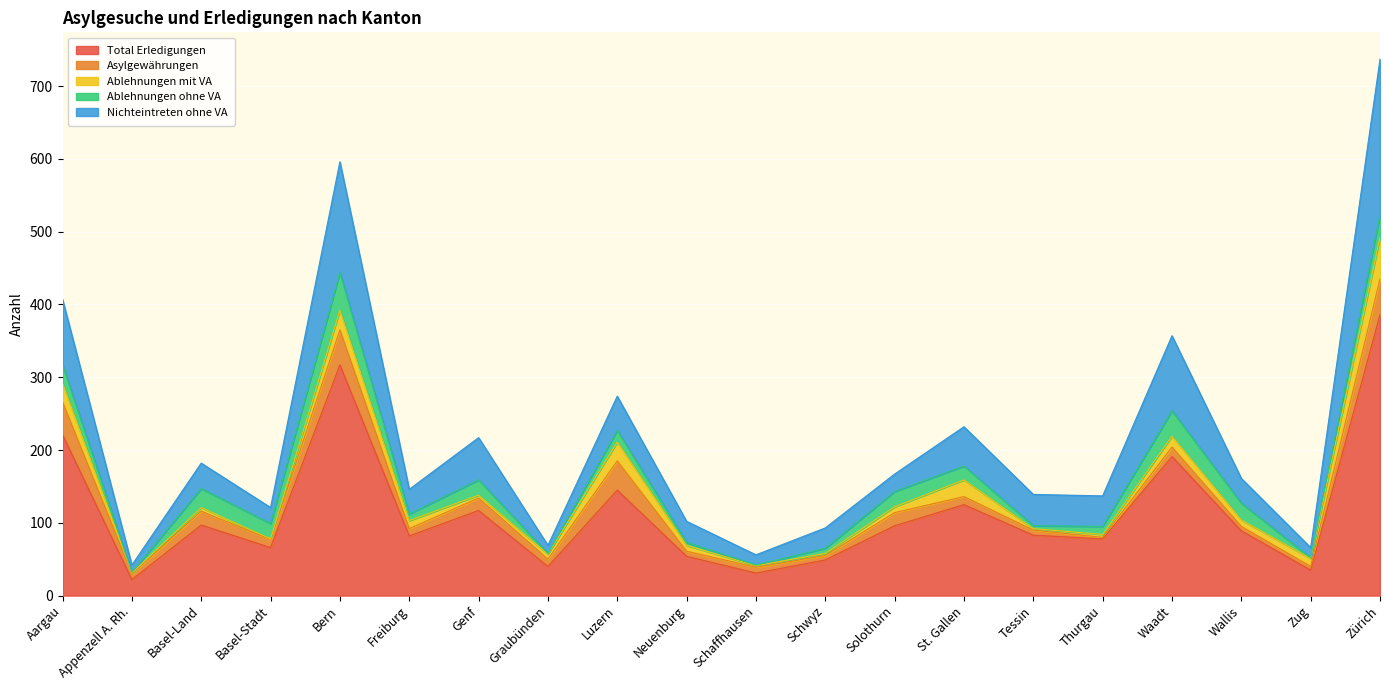

In Asylgewährungen, how many points are lower than both neighbors (excluding endpoints)?

8